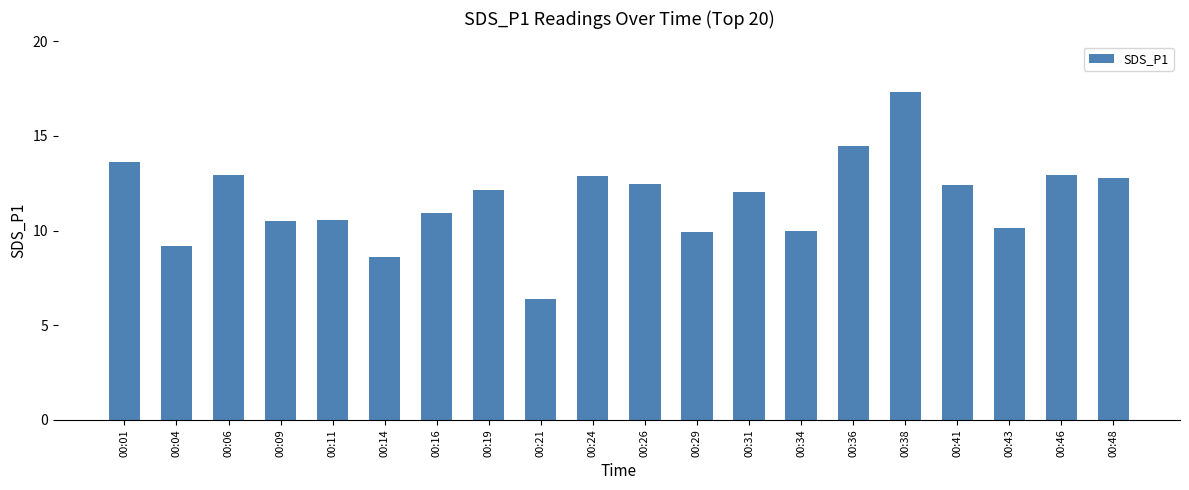

What is the difference between the values at 00:43 and 00:41?

2.3